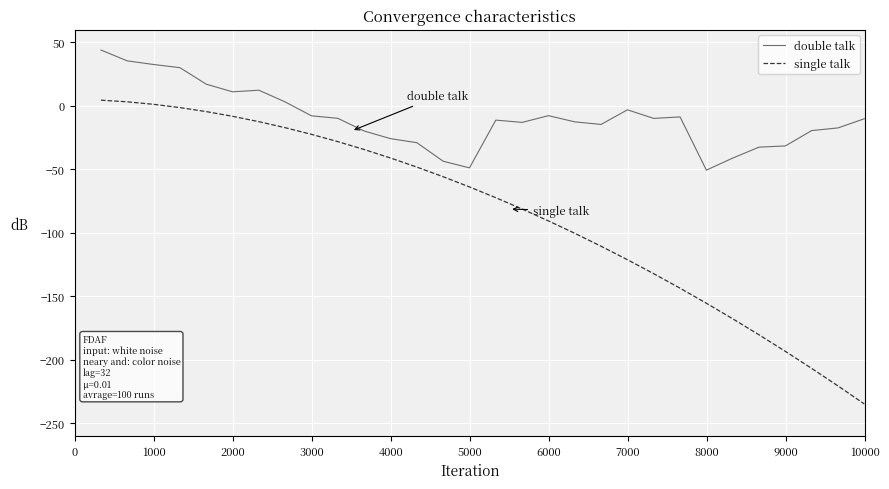

Which series has the largest total across all categories?

double talk